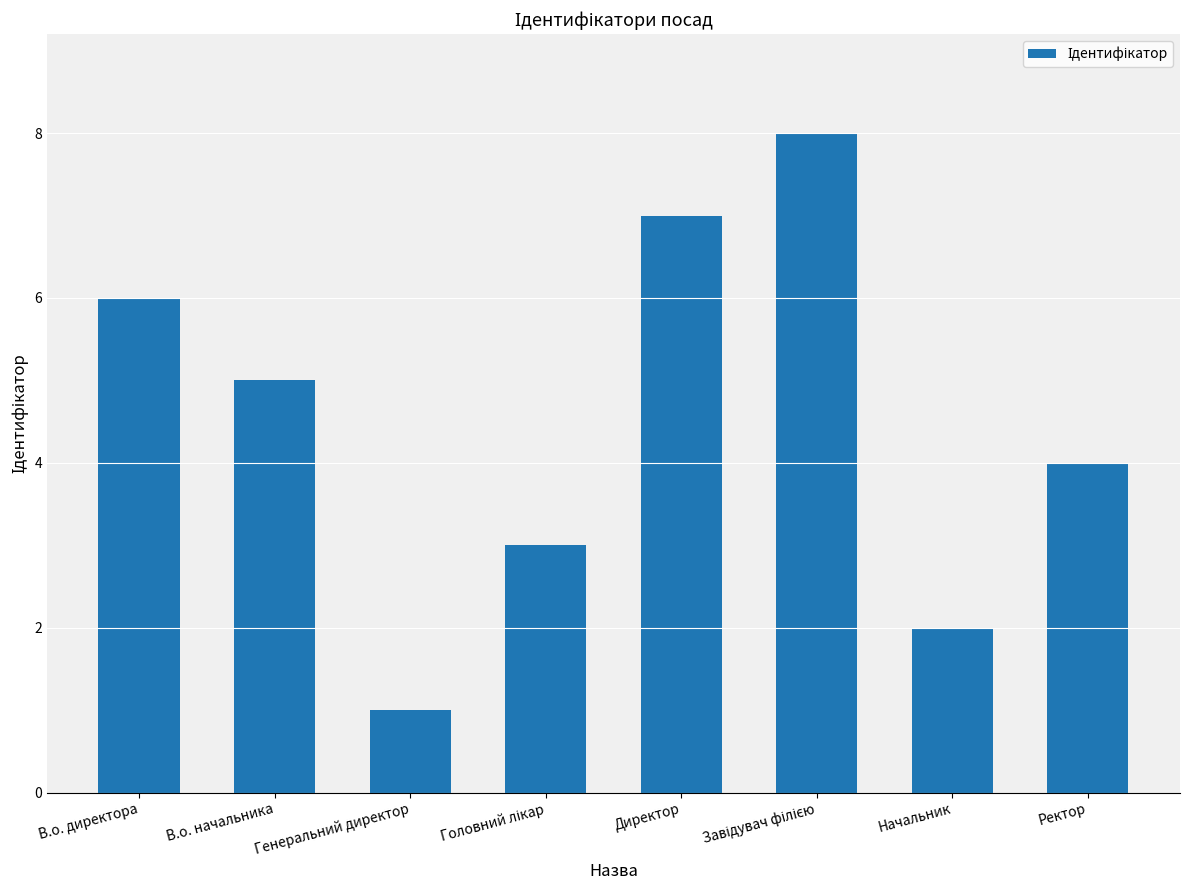

Is it true that the value at В.о. директора is 6?

True